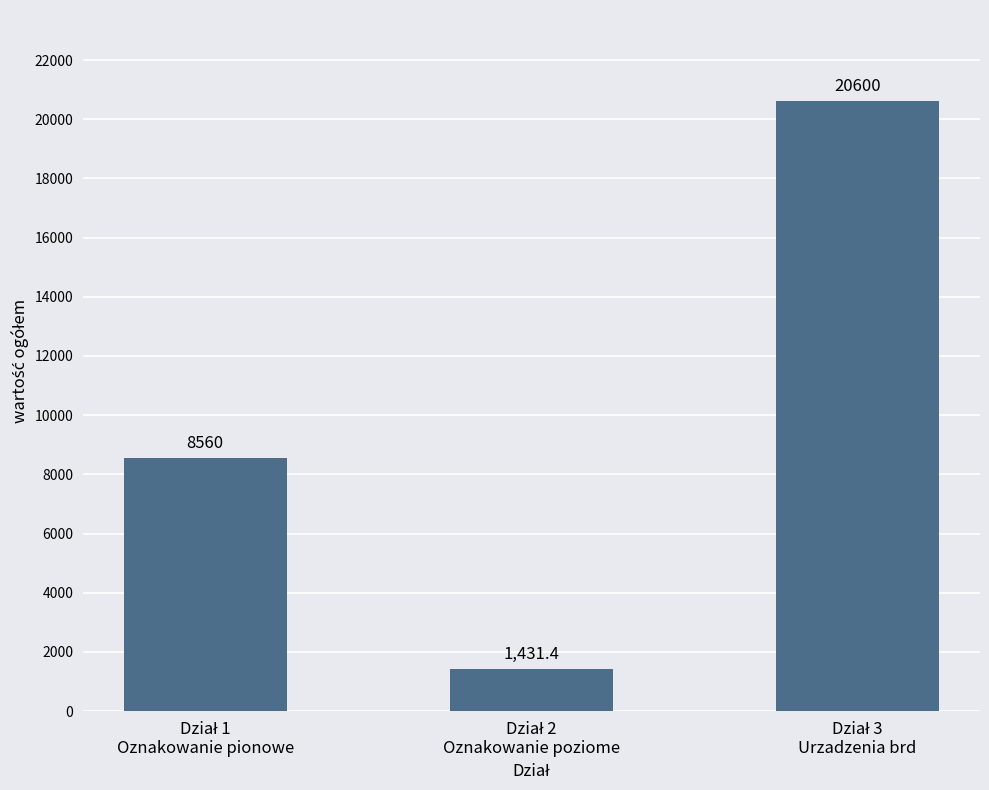

Reading left to right, list all the values displayed in this chart.

8560.0	1431.4	20600.0